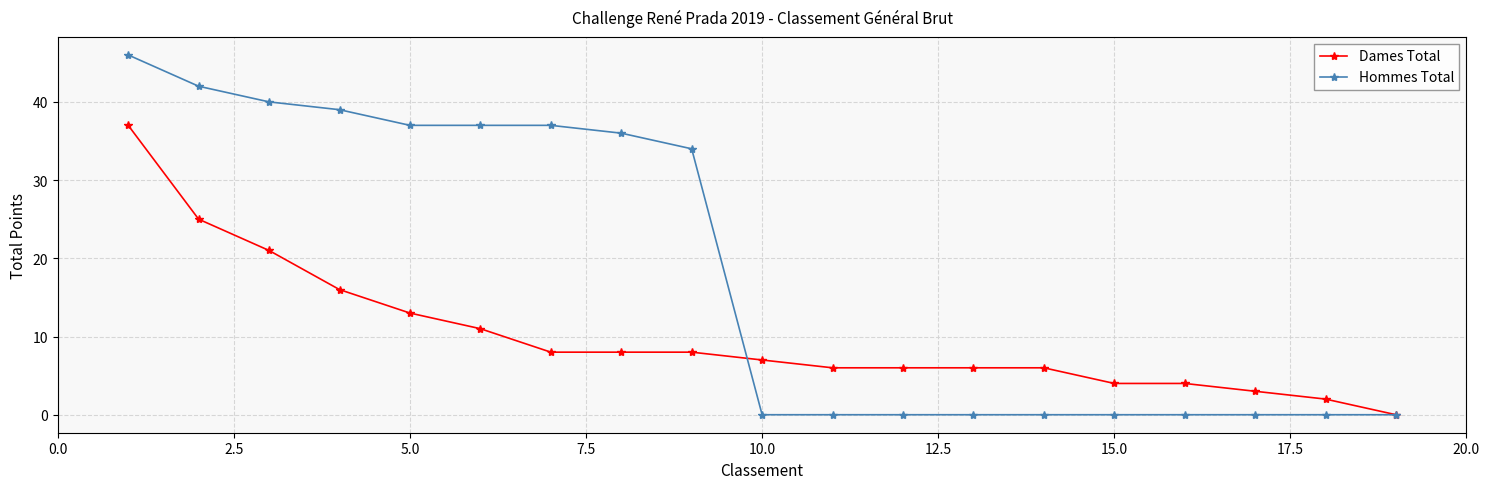

Which series has the widest spread of values?

Hommes Total